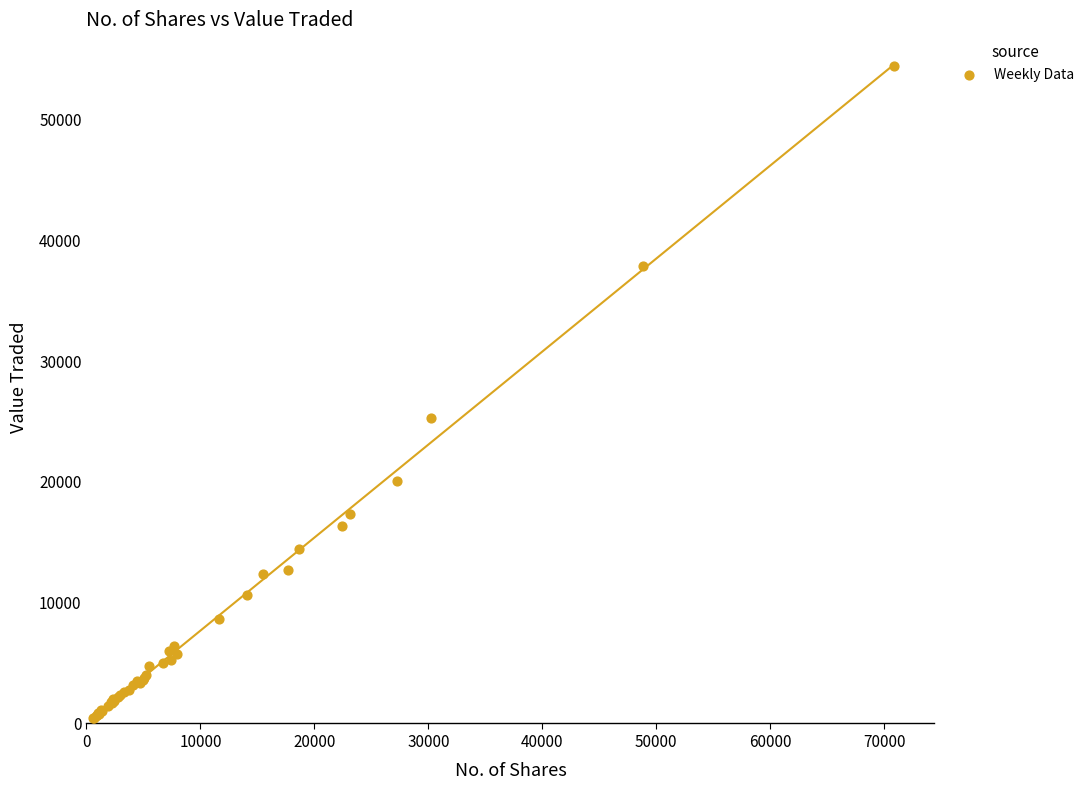

What Y value in the scatter plot is closest to 27450?

25323